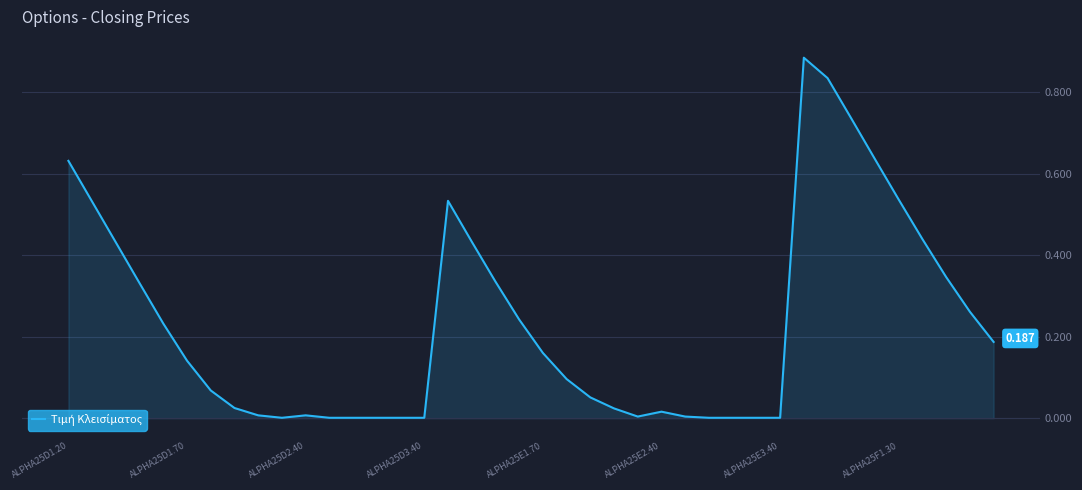

Is this an area chart (filled region under the line)?

Yes